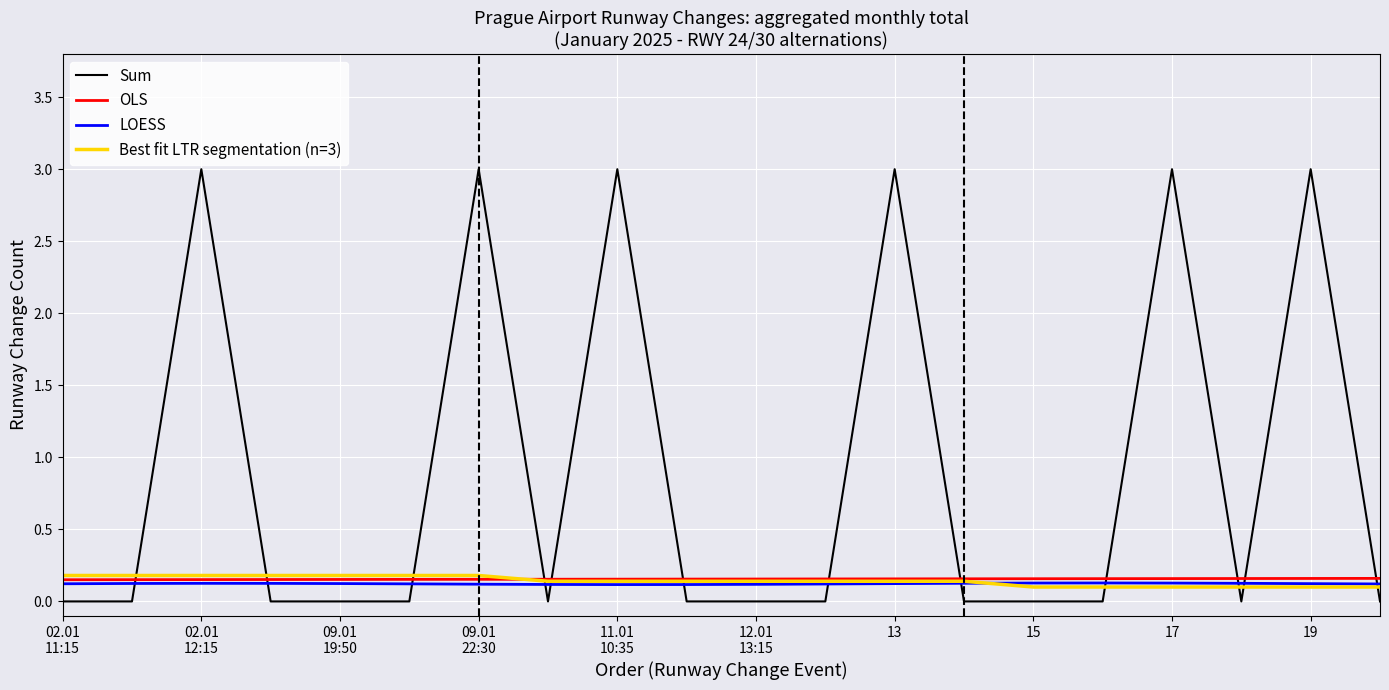

Which series has the largest range (max minus min)?

Sum